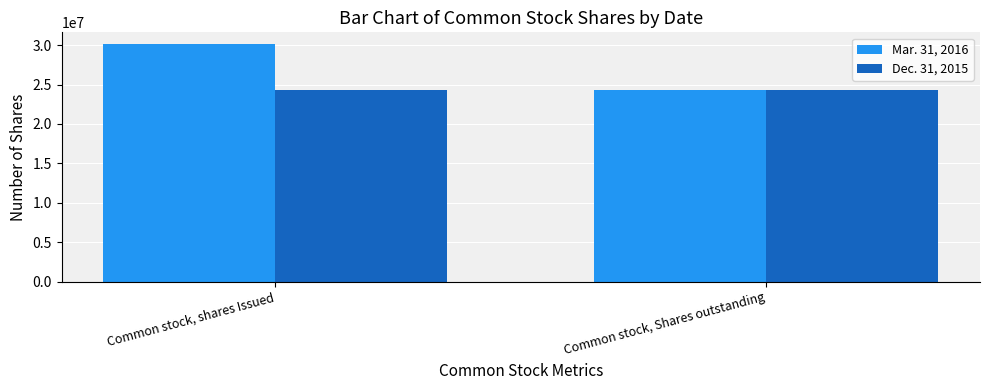

Reading left to right, what are all the values shown in this chart?

Mar. 31, 2016: Common stock, shares Issued=30113882	Common stock, Shares outstanding=24330402
Dec. 31, 2015: Common stock, shares Issued=24330402	Common stock, Shares outstanding=24330402